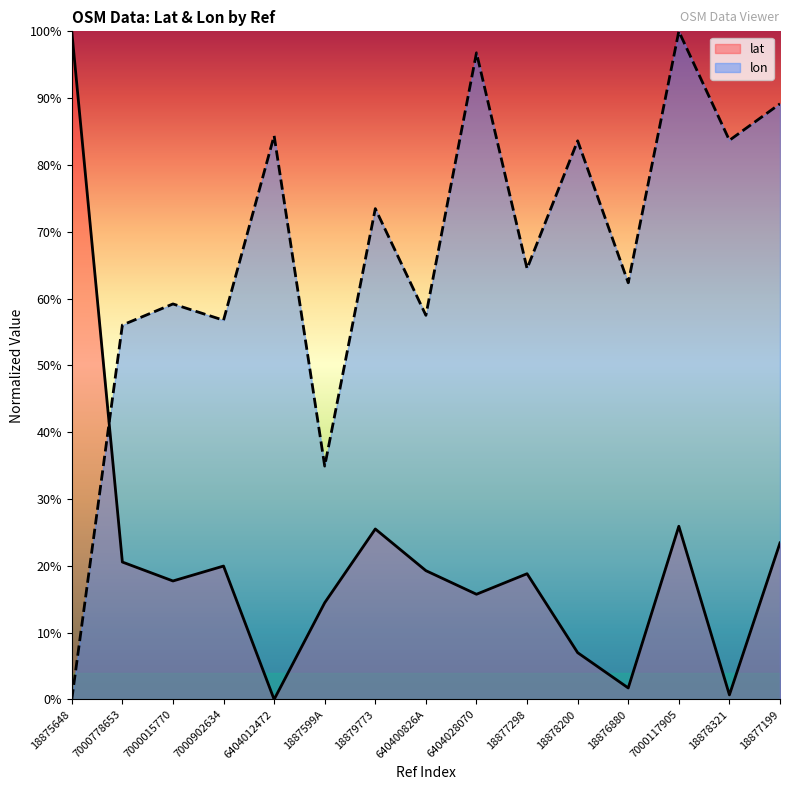

Which series has the widest spread of values?

lat